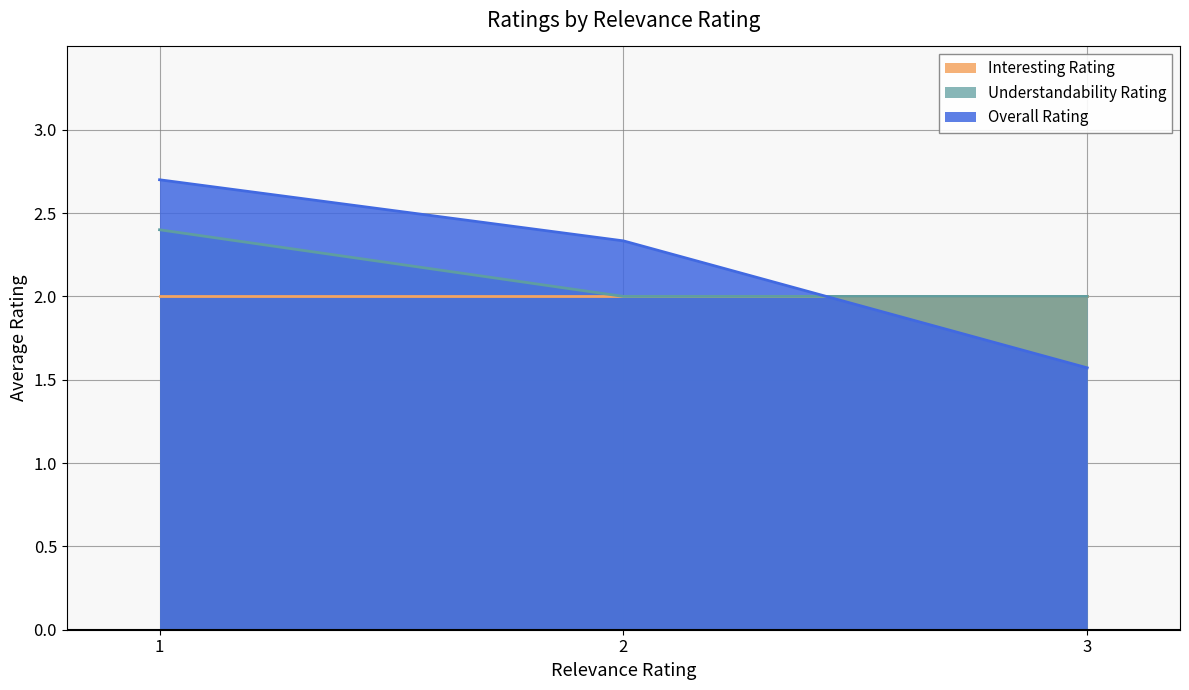

At which label is Overall Rating closest to 2?

2